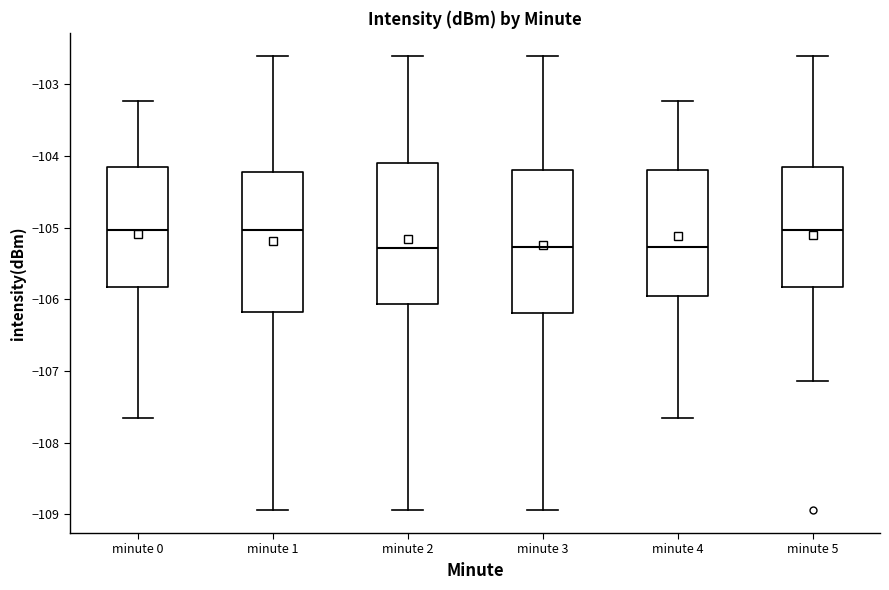

Reading left to right, read every box against the y-axis: the position of its median line, the range the box covers, and the ends of its whiskers. The values are not printed on the chart, so give them approximately, as read against the axis.

minute 0: median -105.0, box -105.8 to -104.1, whiskers -107.7 to -103.2
minute 1: median -105.0, box -106.2 to -104.2, whiskers -108.9 to -102.6
minute 2: median -105.3, box -106.1 to -104.1, whiskers -108.9 to -102.6
minute 3: median -105.3, box -106.2 to -104.2, whiskers -108.9 to -102.6
minute 4: median -105.3, box -106.0 to -104.2, whiskers -107.7 to -103.2
minute 5: median -105.0, box -105.8 to -104.1, whiskers -107.1 to -102.6